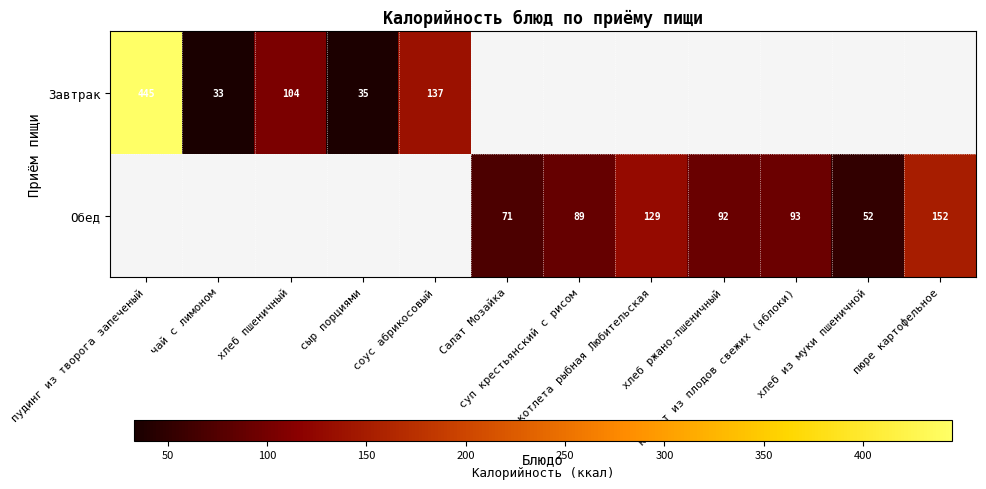

What is the greatest value displayed?

445.0